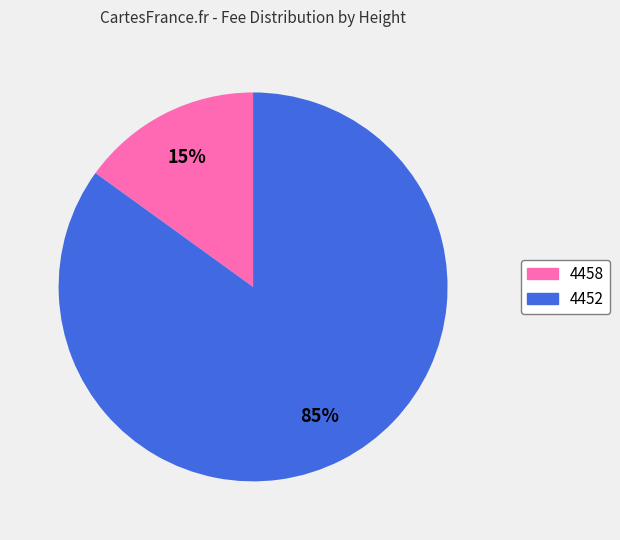

What is the smallest slice in the pie chart?

4458